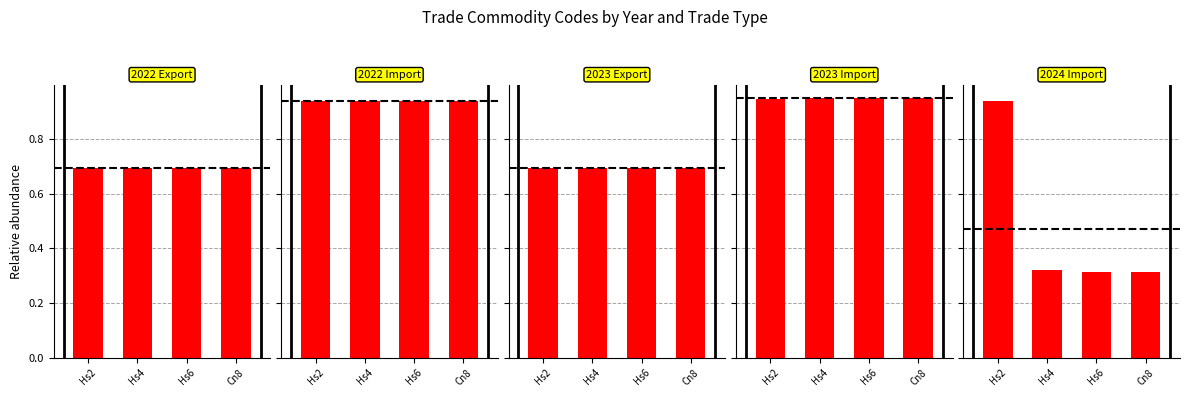

What is the label of the 3rd bar from the left?

Hs6